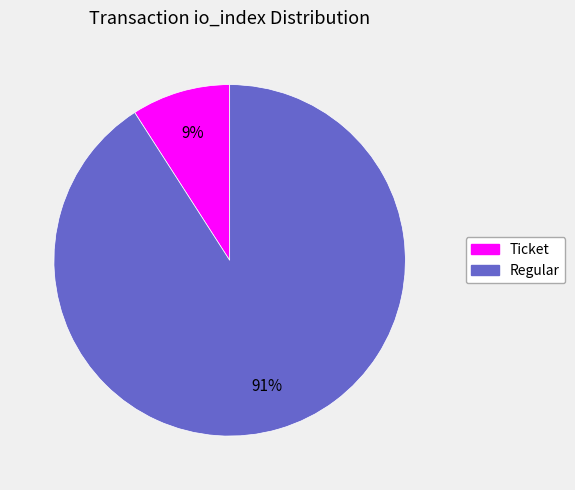

What is the majority slice?

Regular